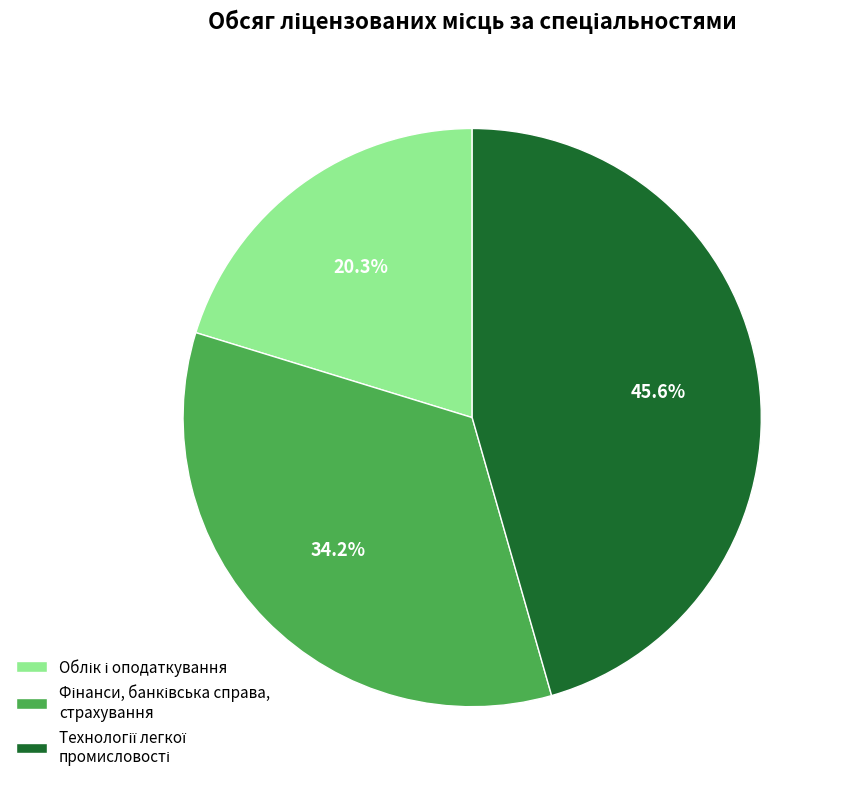

To the nearest percent, what is the average slice percentage?

33%